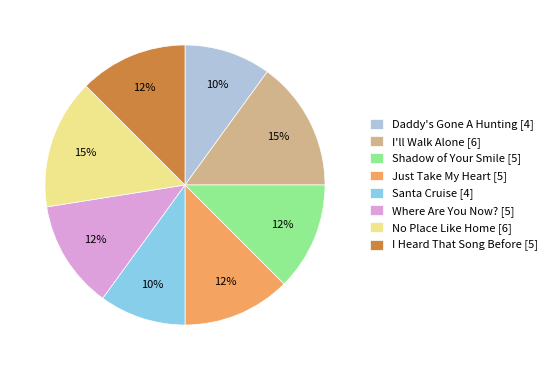

Approximately how many times larger is the value at Where Are You Now? [5] compared to Shadow of Your Smile [5]?

1.0